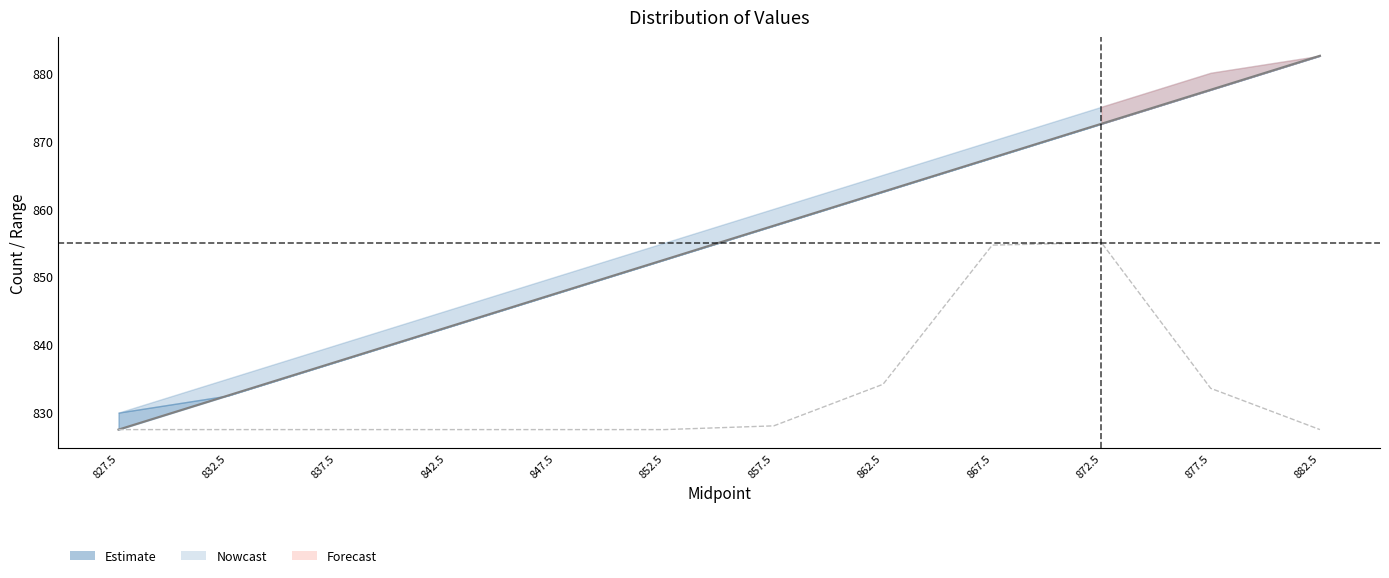

What position from the left is 847.5?

5